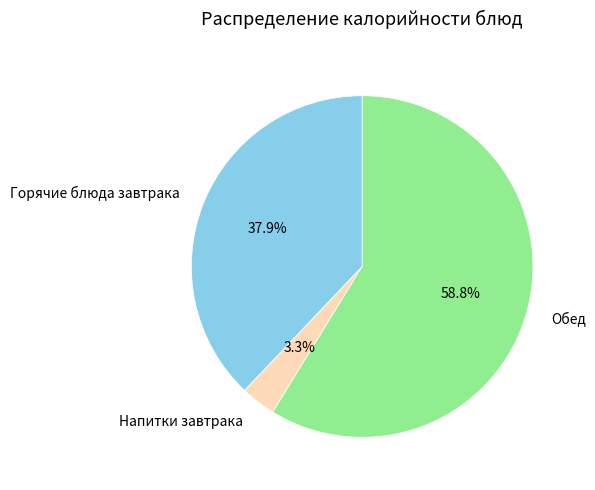

Which category has the biggest portion of the pie?

Обед